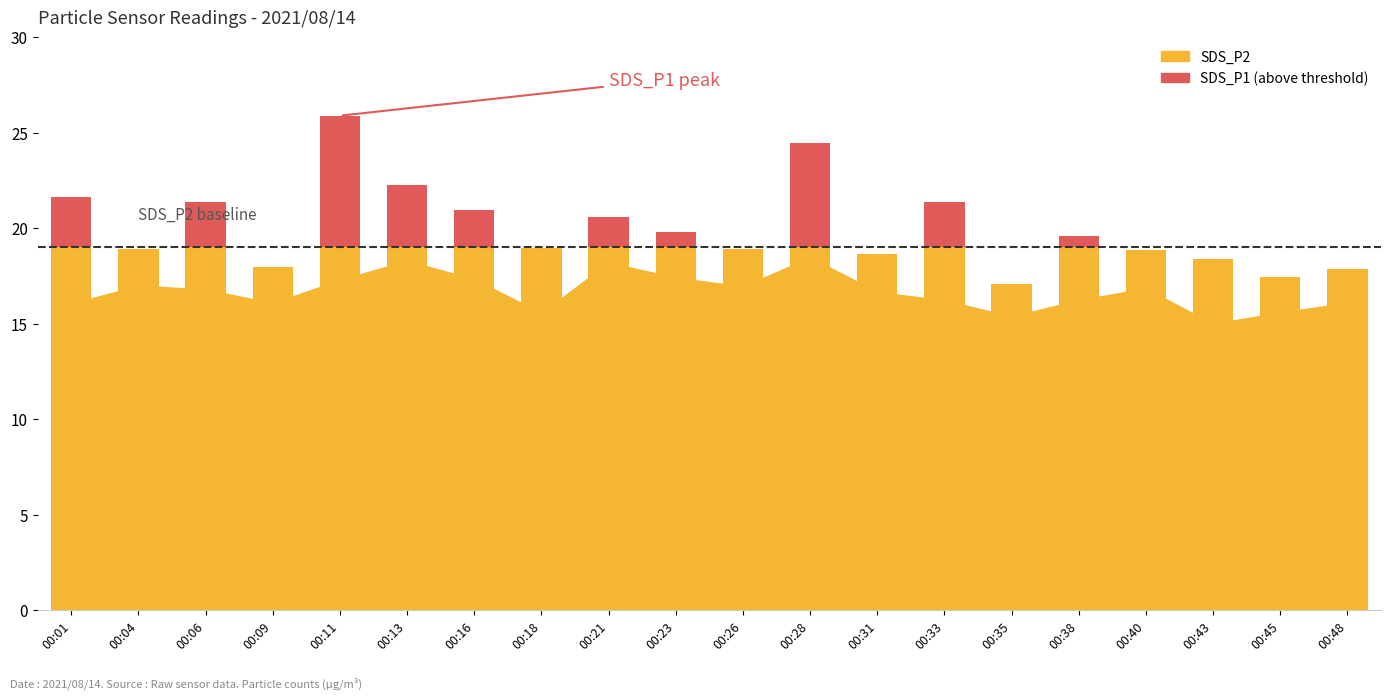

The value at 00:09 is -2.7. True or false?

False